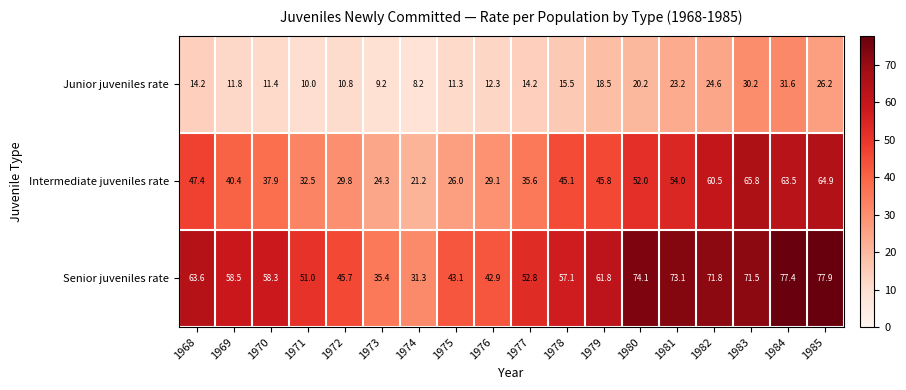

Between 1970 and 1976, which series saw the biggest shift?

Senior juveniles rate